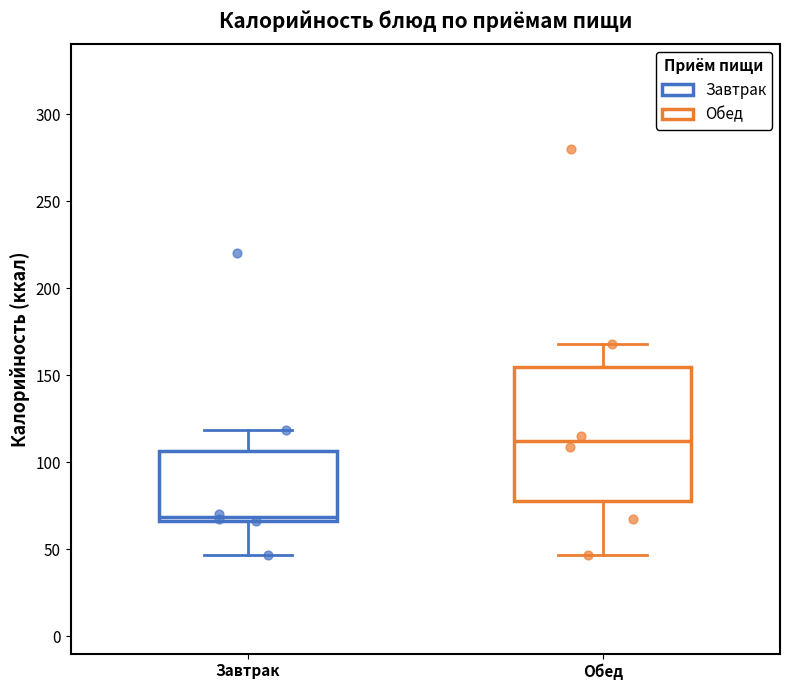

Reading left to right, transcribe this box plot: for each box, give where its median line is, the range the box spans, and where its two whiskers end, as read against the y-axis. The values are not printed on the chart, so give them approximately, as read against the axis.

Завтрак: median 70, box 65 to 105, whiskers 45 to 120
Обед: median 110, box 80 to 155, whiskers 45 to 170